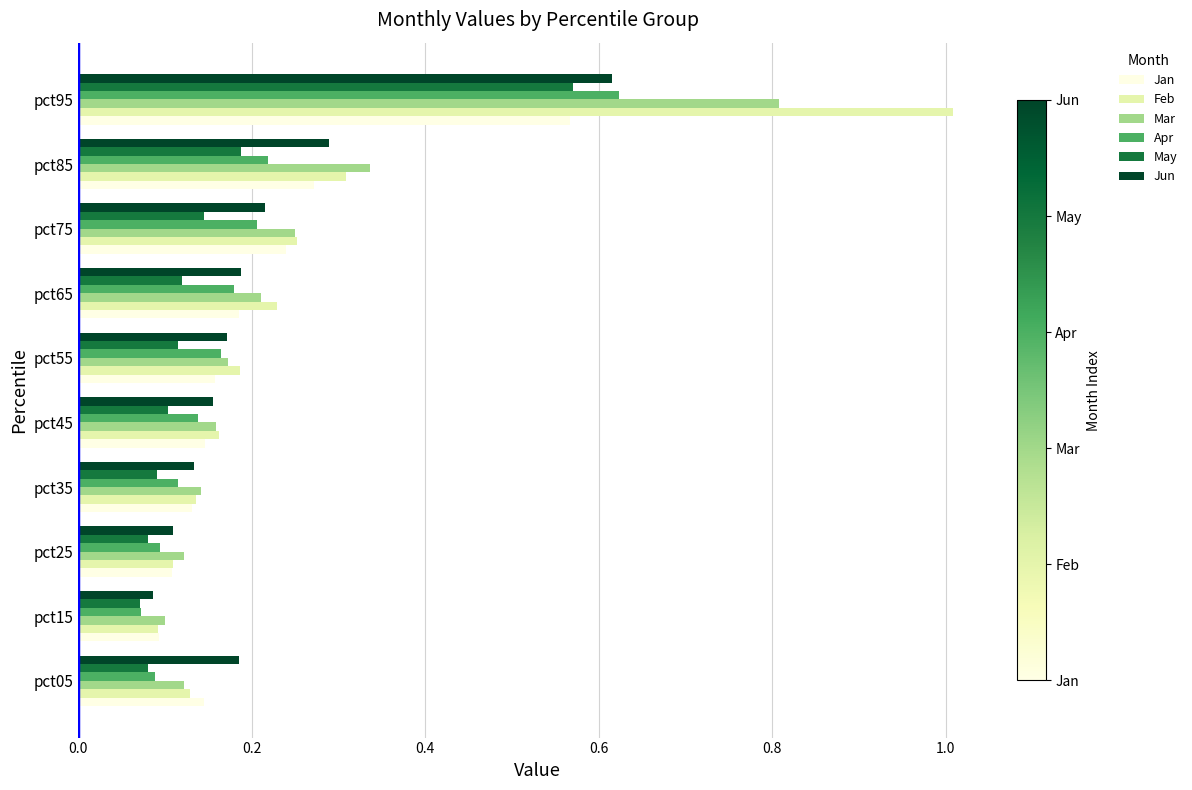

At which label is Jun closest to 0?

pct15